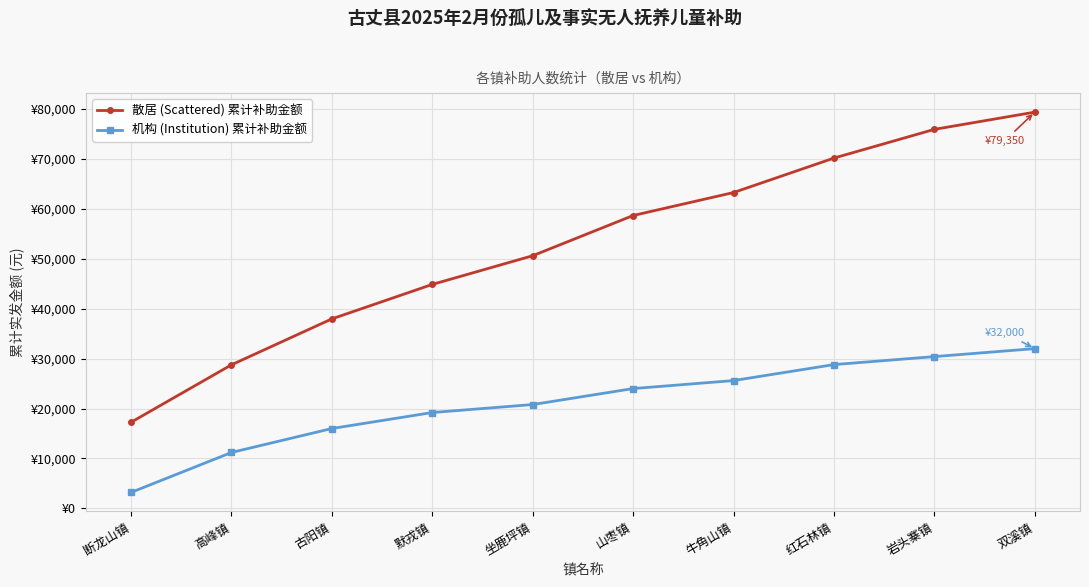

Reading left to right, what are all the values shown in this chart?

散居 (Scattered) 累计补助金额: 17250	28750	37950	44850	50600	58650	63250	70150	75900	79350
机构 (Institution) 累计补助金额: 3200	11200	16000	19200	20800	24000	25600	28800	30400	32000